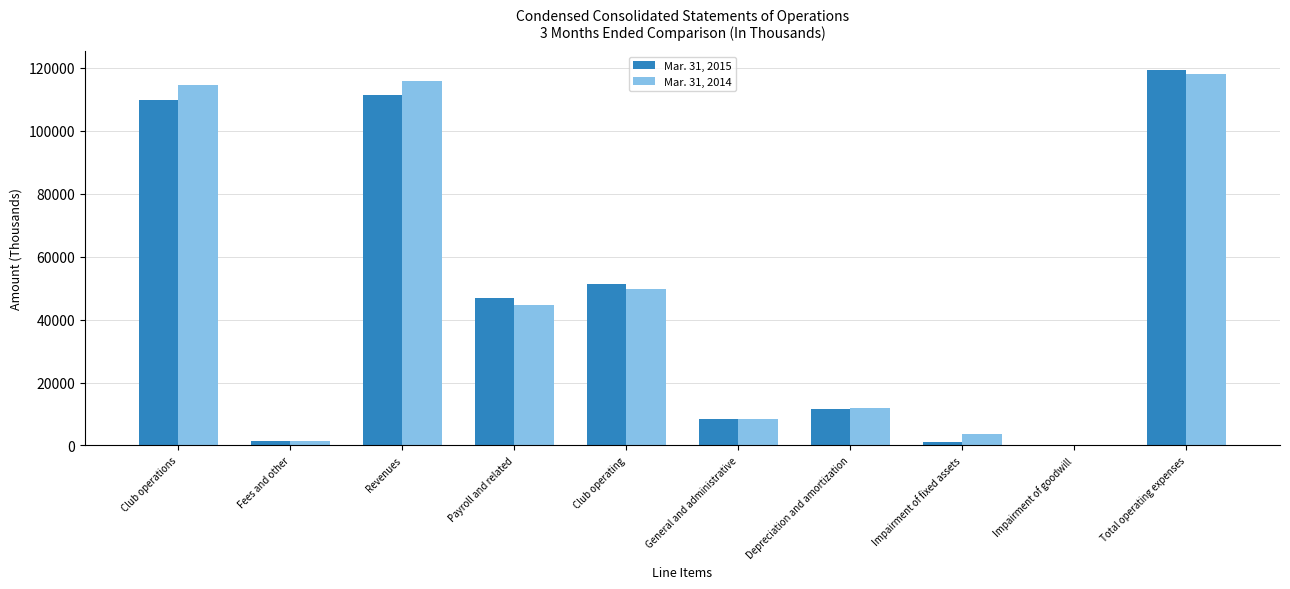

What is the greatest value displayed?

119365